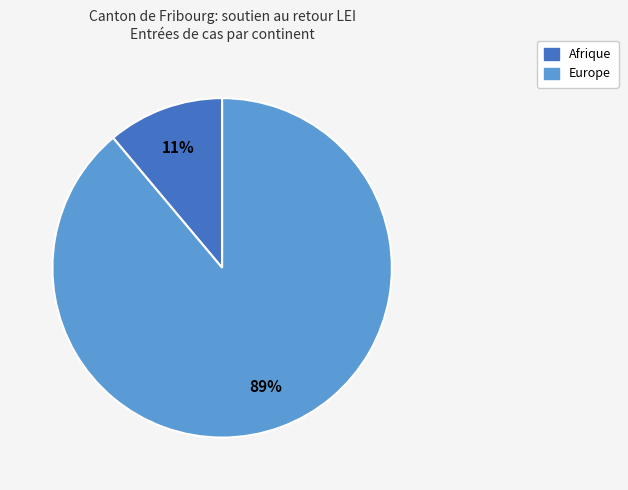

Is there any slice that represents more than half of the pie?

Yes